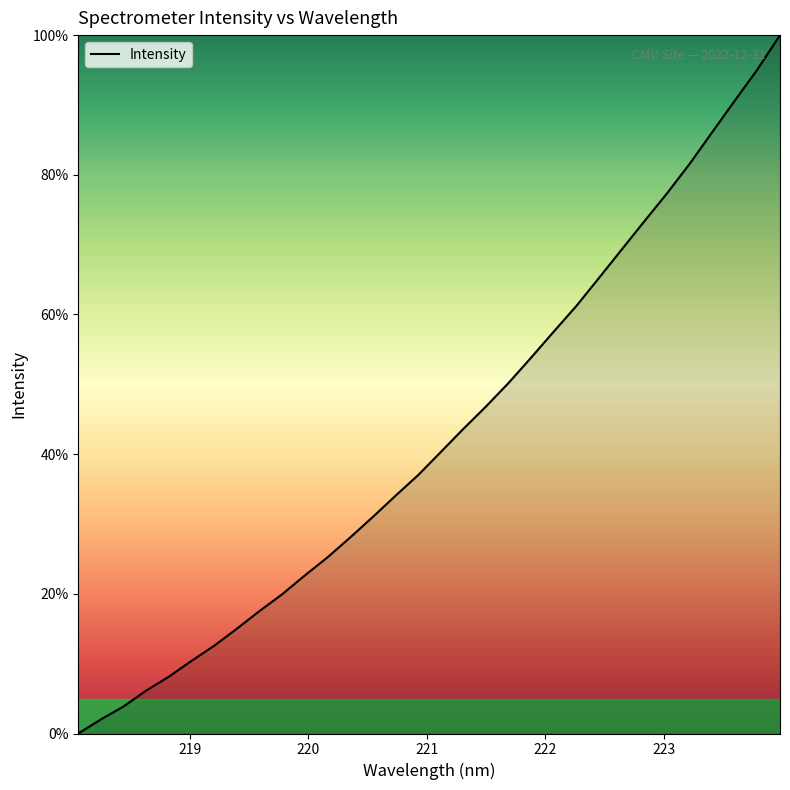

Reading left to right, what are all the values shown in this chart?

0.0	2.0	3.9	6.2	8.1	10.4	12.6	15.0	17.5	19.9	22.6	25.2	28.1	31.0	34.0	37.0	40.3	43.6	46.8	50.2	53.8	57.6	61.2	65.2	69.3	73.3	77.3	81.6	86.1	90.6	95.1	100.0